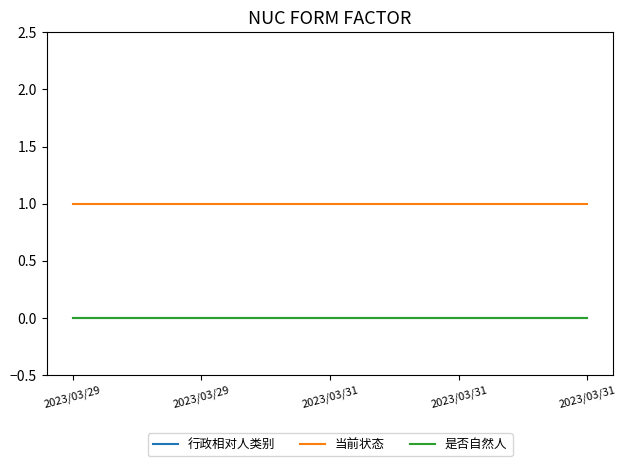

What is the value of the 当前状态 point at the 3rd from the left?

1